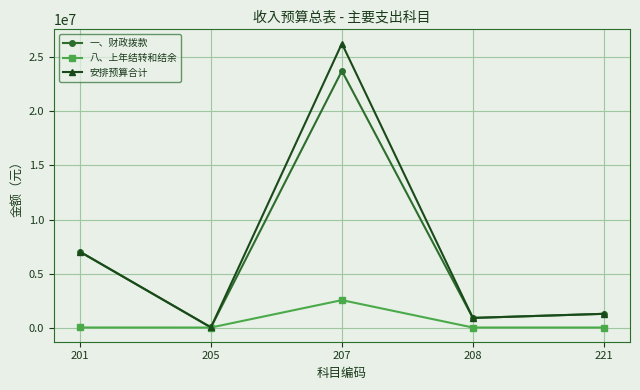

At which category is the sum across all series the highest?

207